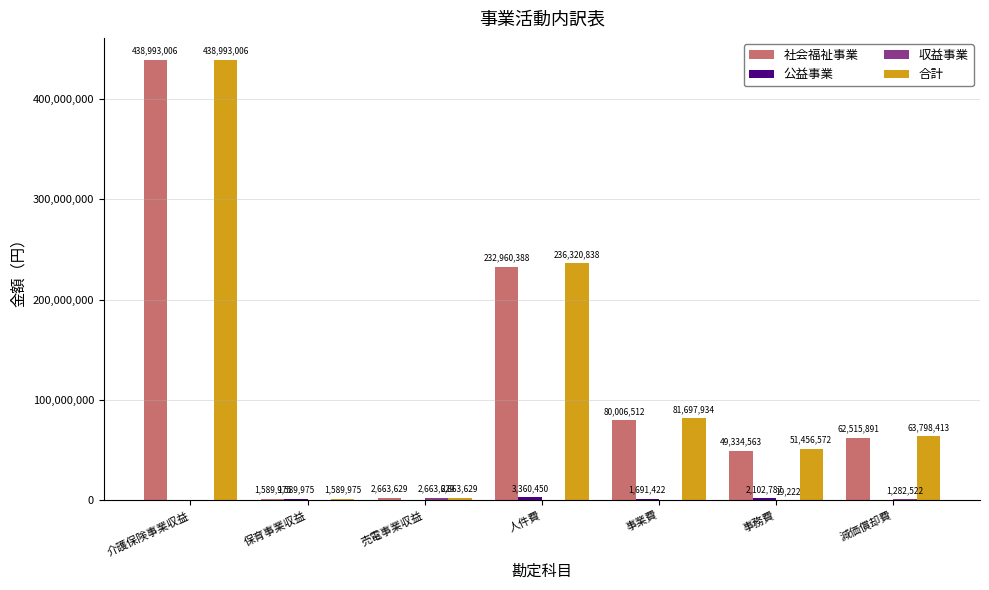

Is it true that 合計 equals 236320838 at 人件費?

True